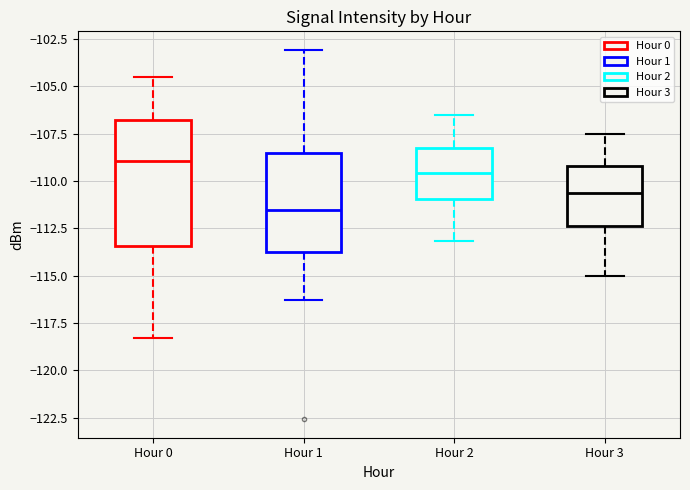

Reading left to right, read every box against the y-axis: the position of its median line, the range the box covers, and the ends of its whiskers. The values are not printed on the chart, so give them approximately, as read against the axis.

Hour 0: median -109.0, box -113.5 to -107.0, whiskers -118.5 to -104.5
Hour 1: median -111.5, box -114.0 to -108.5, whiskers -116.5 to -103.0
Hour 2: median -109.5, box -111.0 to -108.0, whiskers -113.0 to -106.5
Hour 3: median -110.5, box -112.5 to -109.0, whiskers -115.0 to -107.5